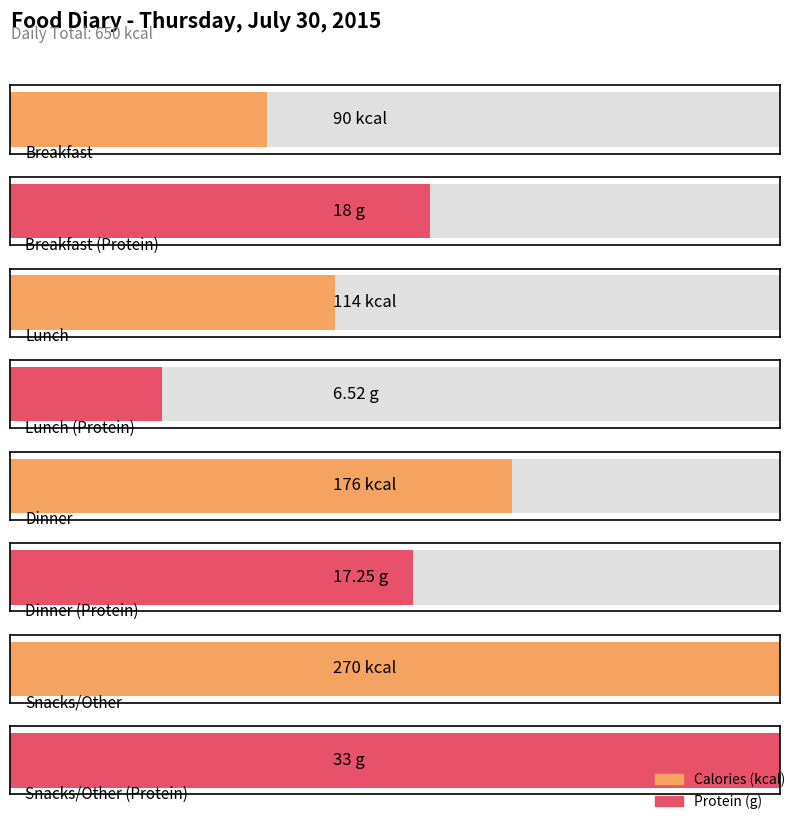

What is the label of the 3rd bar from the left?

Dinner